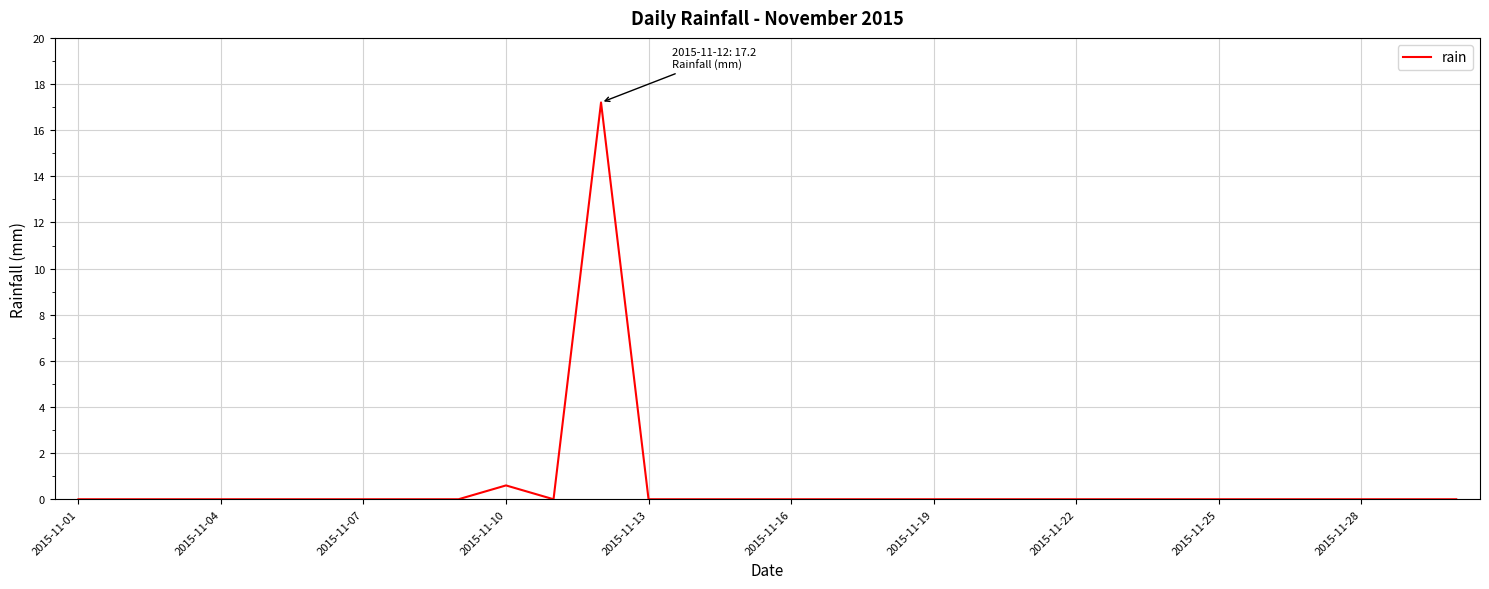

Reading left to right, transcribe all the data shown in this chart.

0.0	0.0	0.0	0.0	0.0	0.0	0.0	0.0	0.0	0.6	0.0	17.2	0.0	0.0	0.0	0.0	0.0	0.0	0.0	0.0	0.0	0.0	0.0	0.0	0.0	0.0	0.0	0.0	0.0	0.0